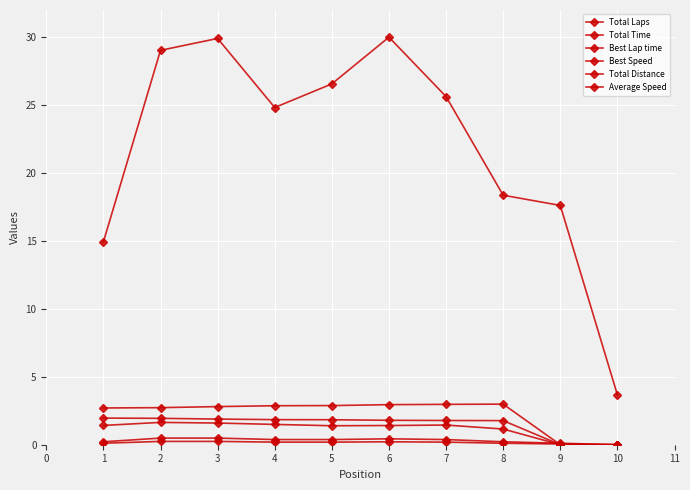

Is the value of Best Speed at 8 greater than the value of Total Distance at 2?

No